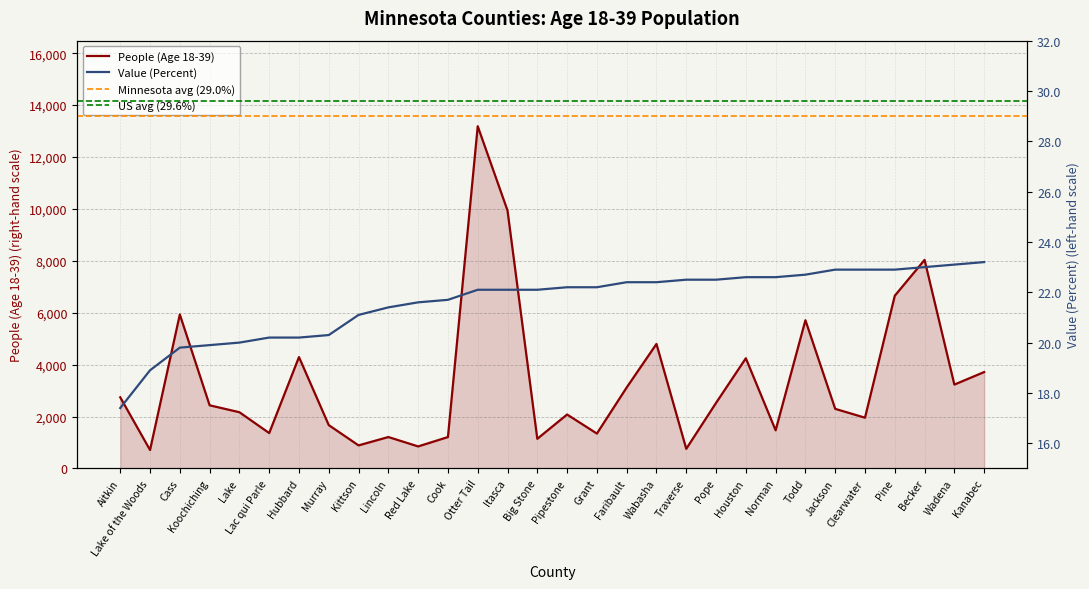

The Value (Percent) series shows 22.5 at Traverse. True or false?

True